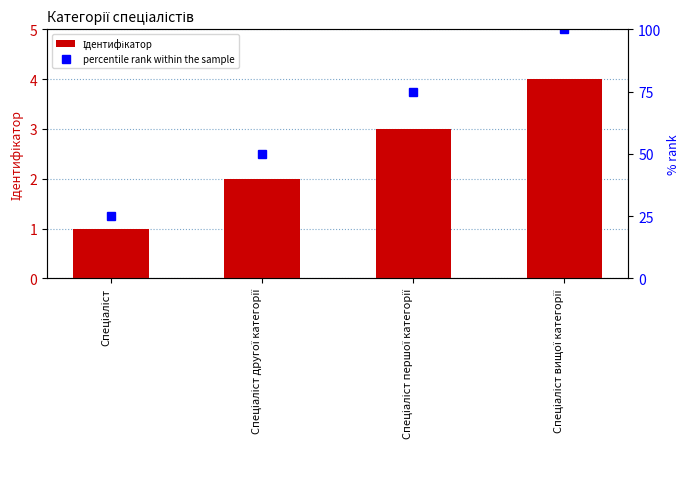

What position from the left is Спеціаліст вищої категорії?

4